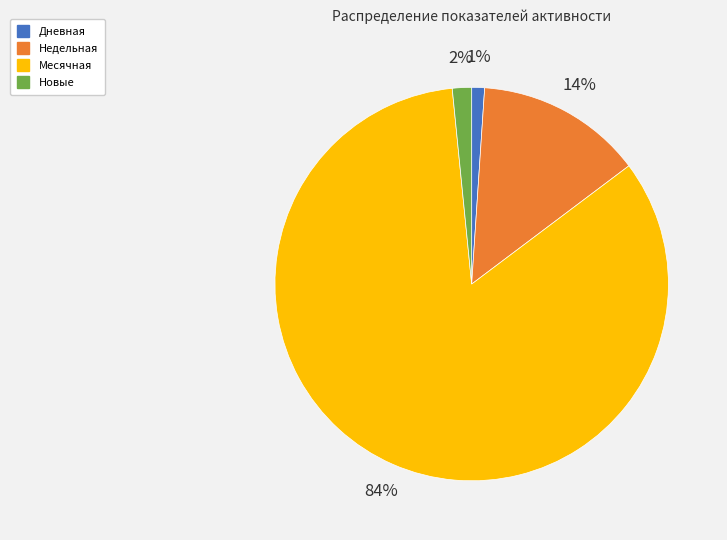

To the nearest percent, what is the average slice percentage?

25%